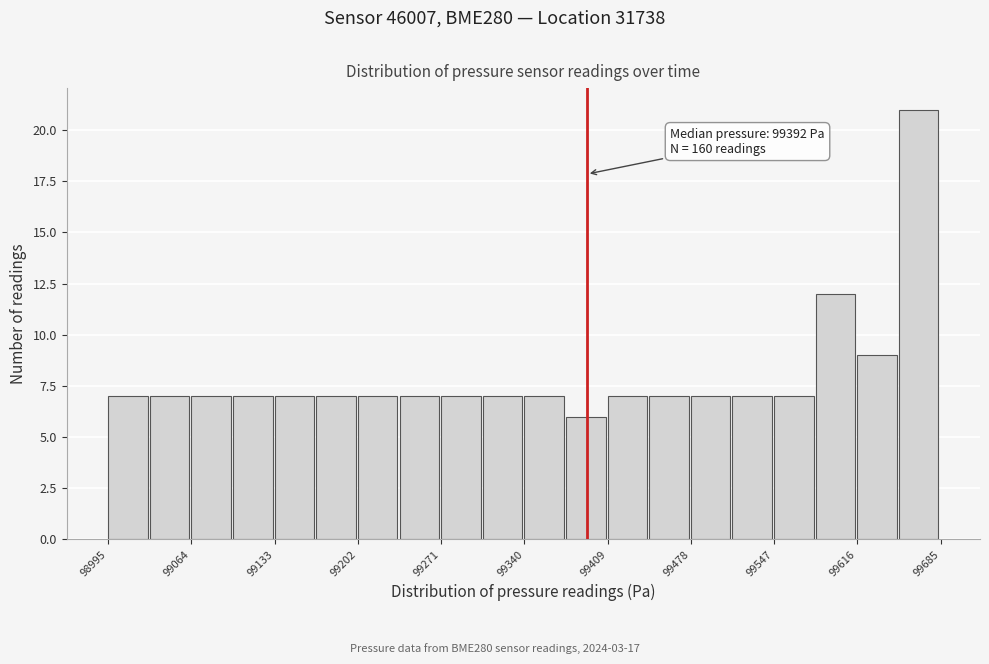

Read against the x-axis, roughly where is the centre of the tallest bar?

99670